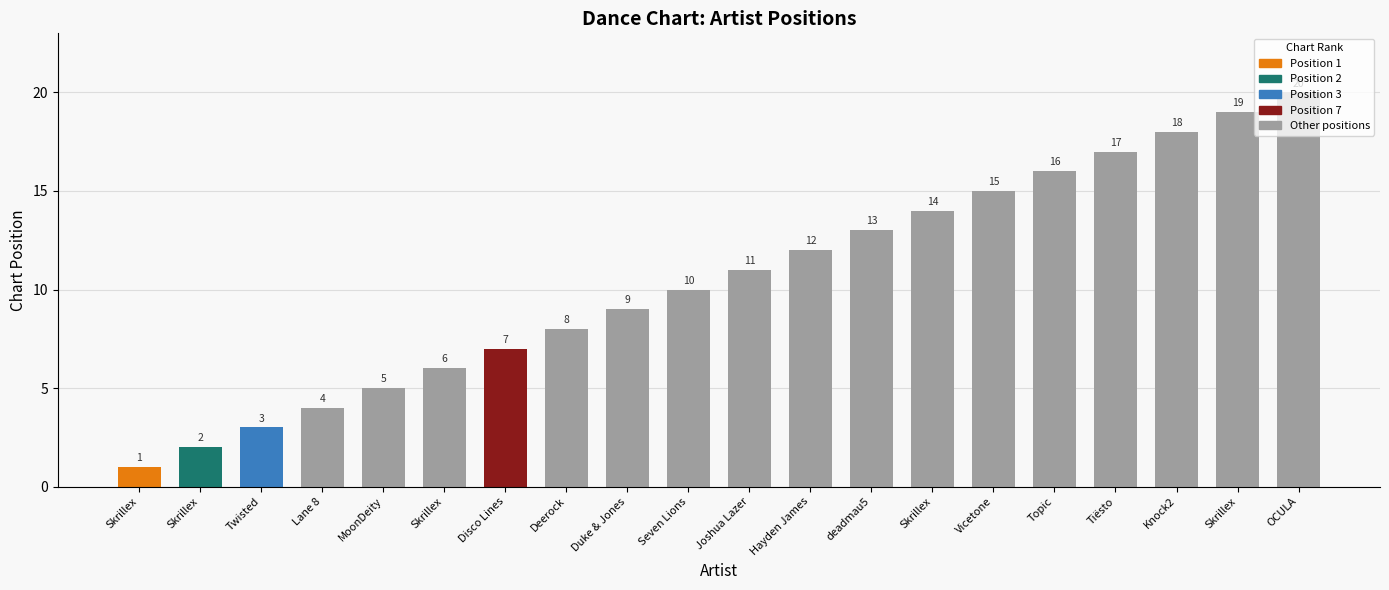

How many distinct data groups are displayed?

1